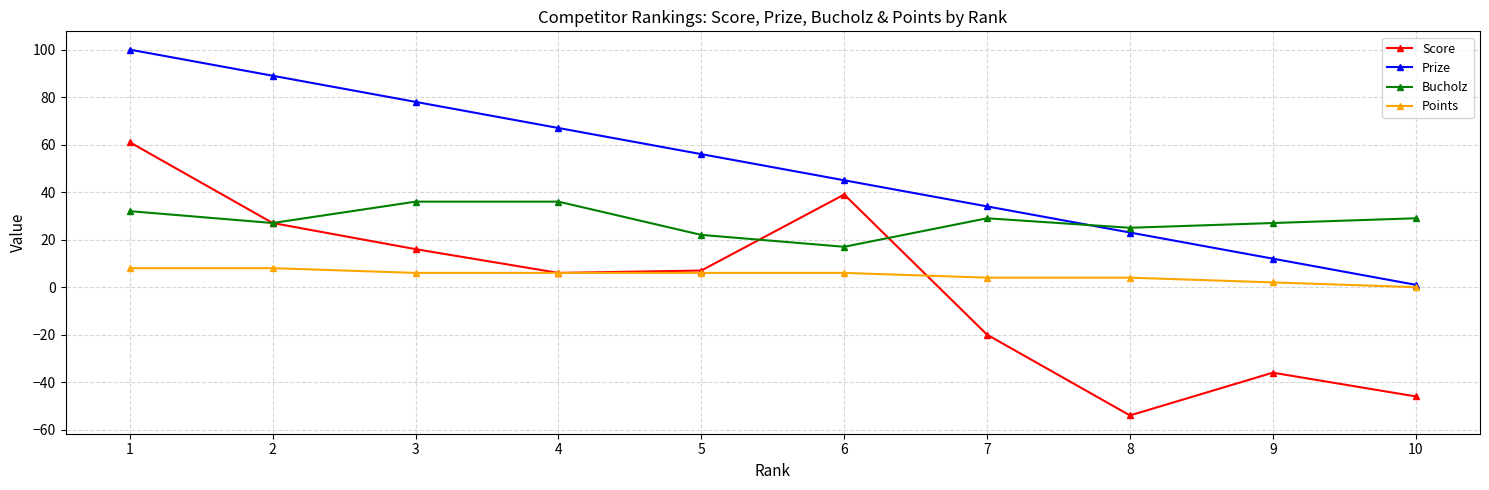

Reading left to right, list all the values displayed in this chart.

Score: 1=61	2=27	3=16	4=6	5=7	6=39	7=-20	8=-54	9=-36	10=-46
Prize: 1=100	2=89	3=78	4=67	5=56	6=45	7=34	8=23	9=12	10=1
Bucholz: 1=32	2=27	3=36	4=36	5=22	6=17	7=29	8=25	9=27	10=29
Points: 1=8	2=8	3=6	4=6	5=6	6=6	7=4	8=4	9=2	10=0